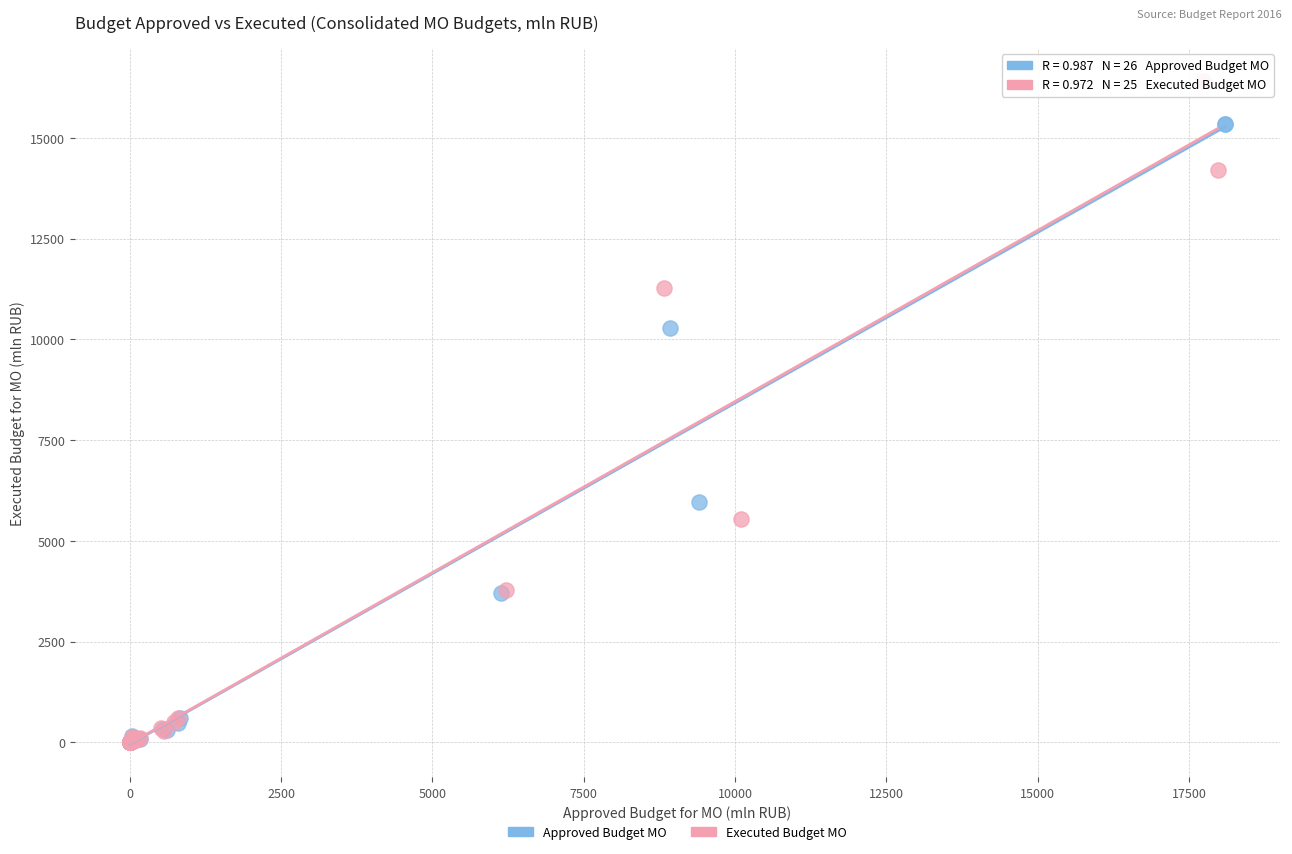

Which series contains the highest Y value?

Executed Budget MO